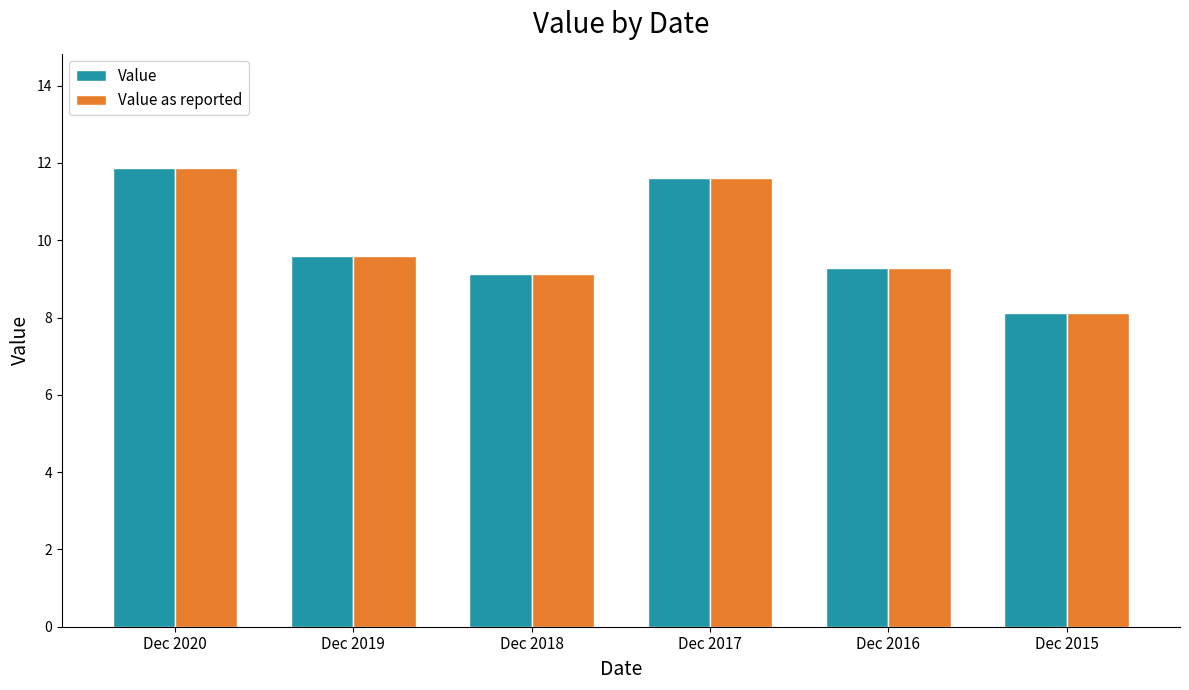

The Value series shows 9.6 at Dec 2019. True or false?

True